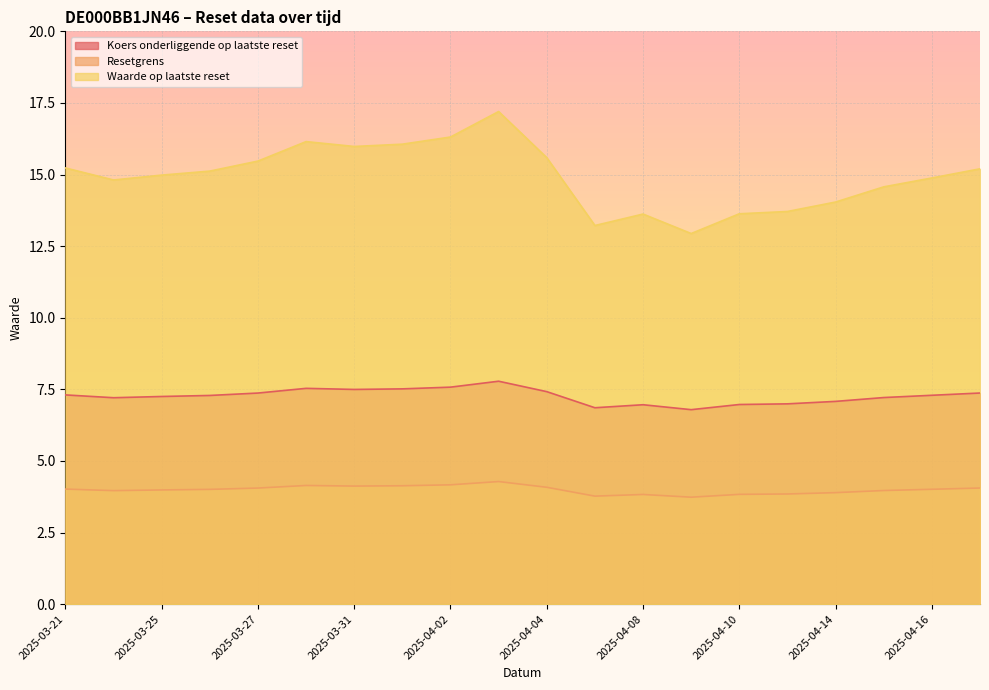

True or false: Koers onderliggende op laatste reset and Resetgrens intersect in this chart.

False